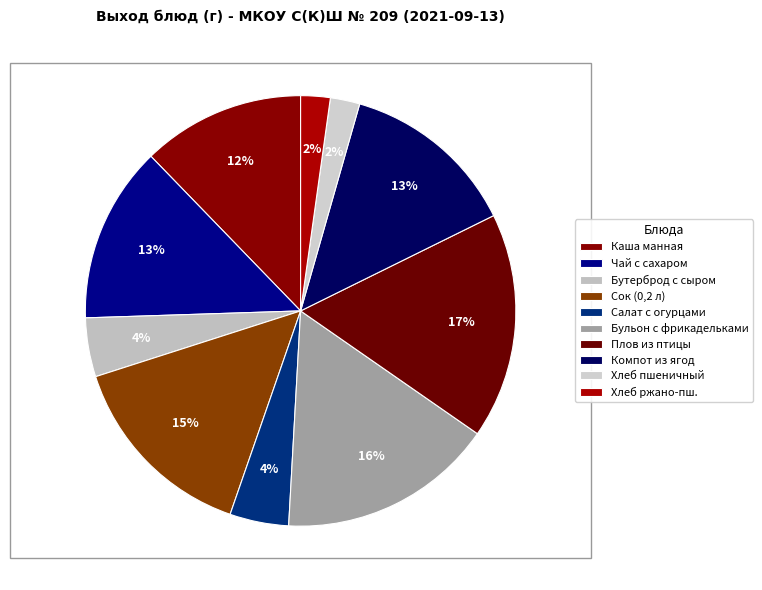

Is there a majority slice in this chart?

No